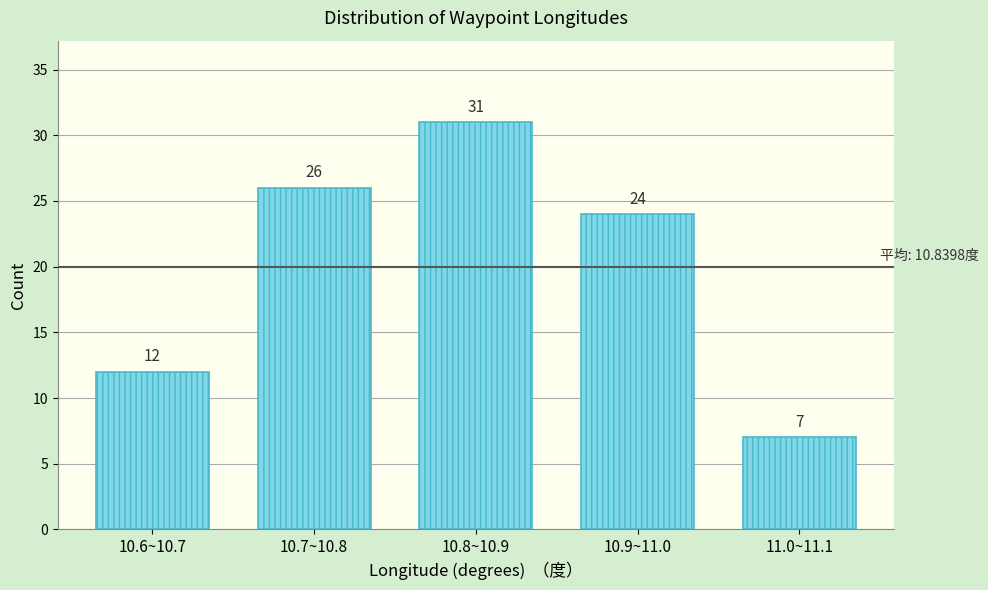

Reading right to left, extract all data points from this chart.

11.0~11.1=7	10.9~11.0=24	10.8~10.9=31	10.7~10.8=26	10.6~10.7=12